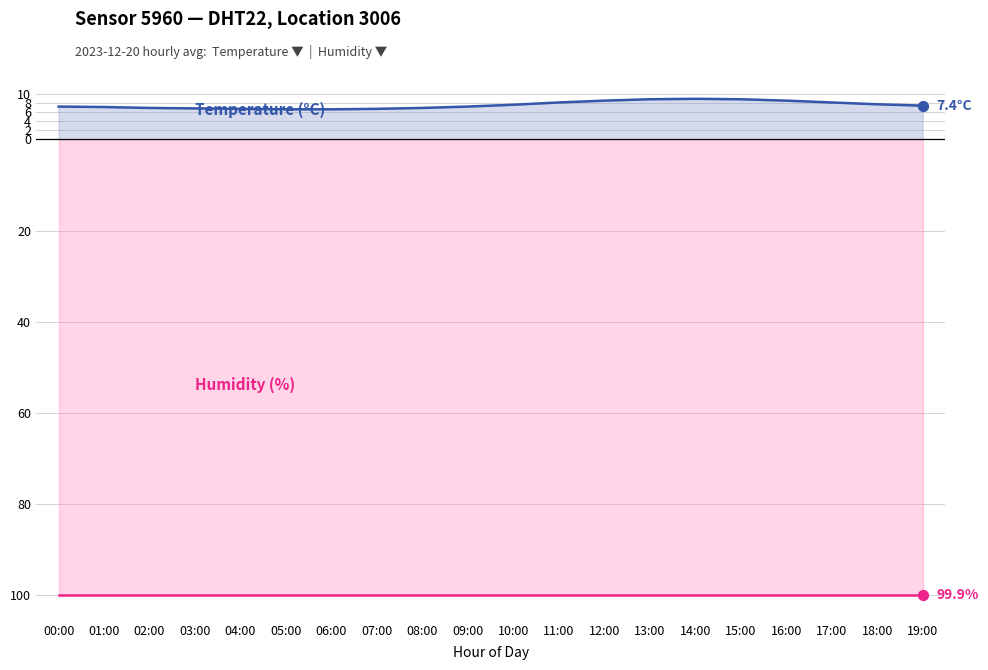

What is the change in value from 18:00 to 19:00?

-0.3